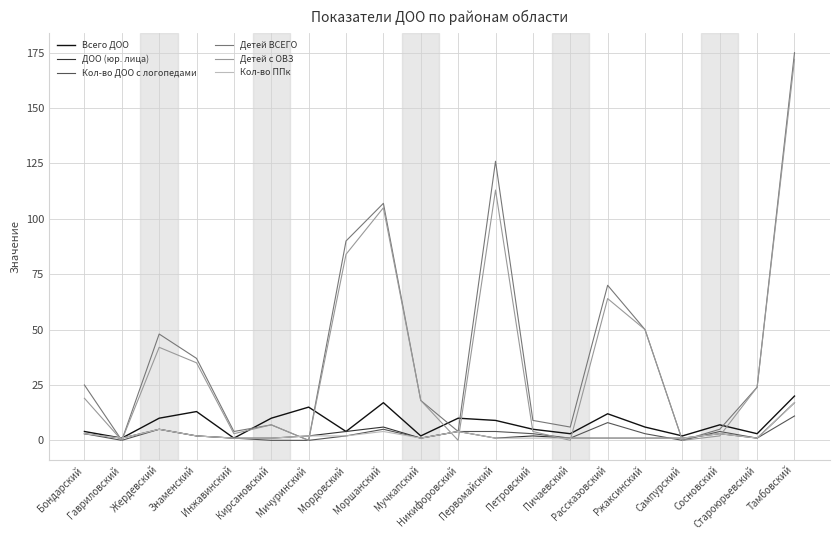

Where is the first local minimum for Кол-во ППк?

Гавриловский